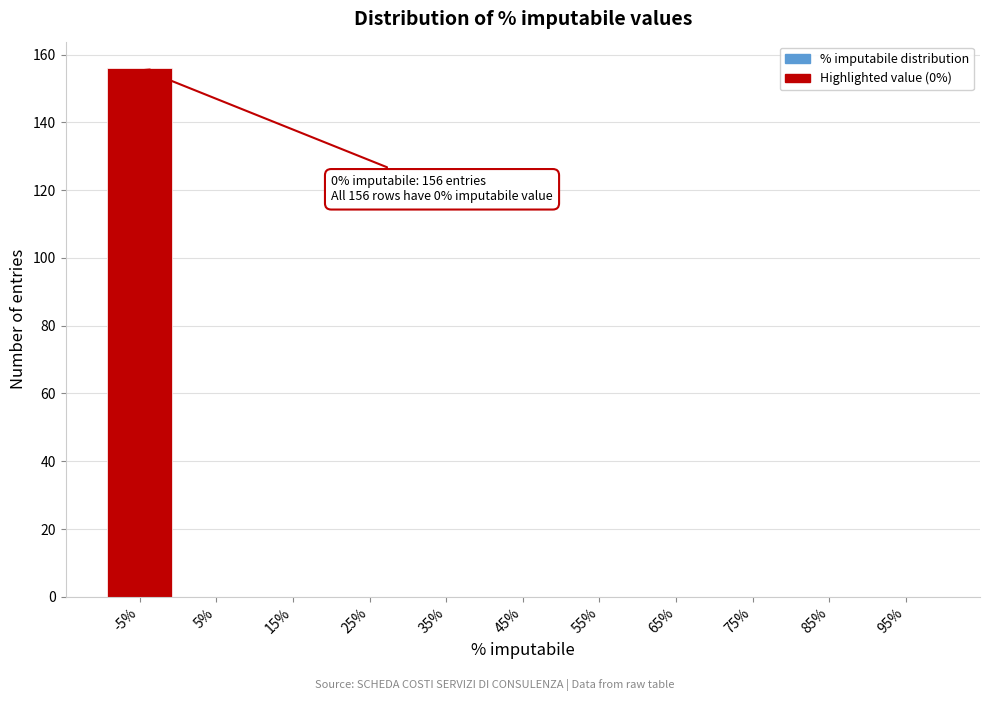

Reading left to right, list all the values displayed in this chart.

-5%=156	5%=0	15%=0	25%=0	35%=0	45%=0	55%=0	65%=0	75%=0	85%=0	95%=0